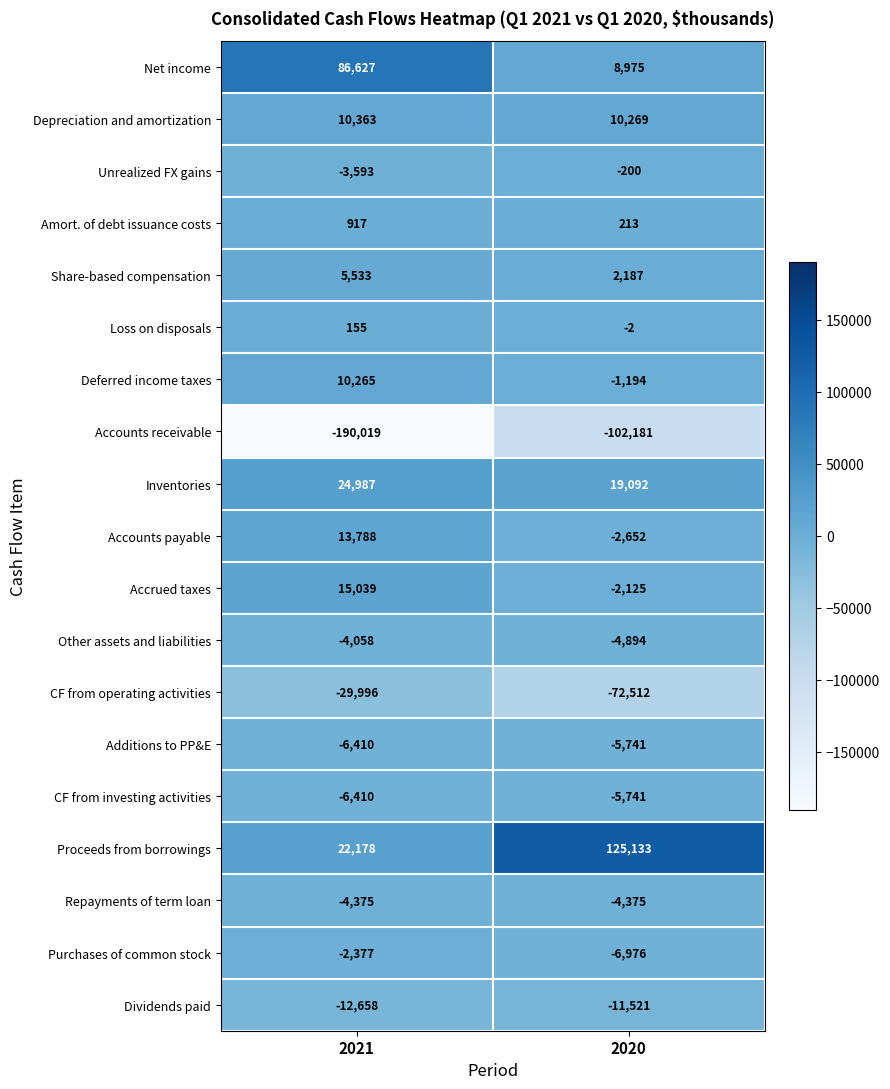

What is the lowest value of the Inventories series?

19092